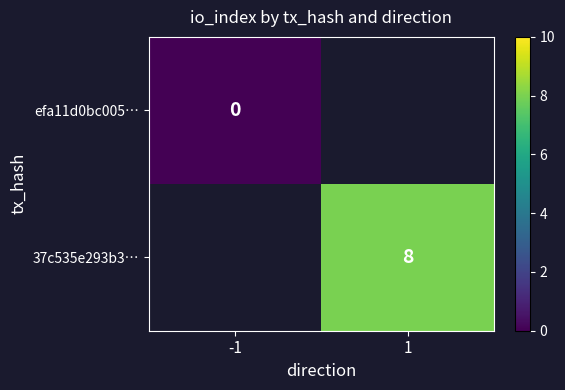

List the series in order of their peak value, lowest first.

efa11d0bc005…, 37c535e293b3…